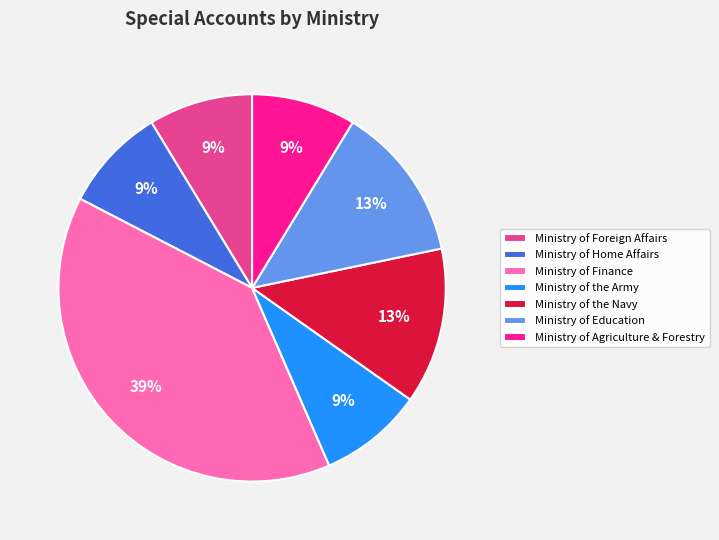

How many slices are in this pie chart?

7